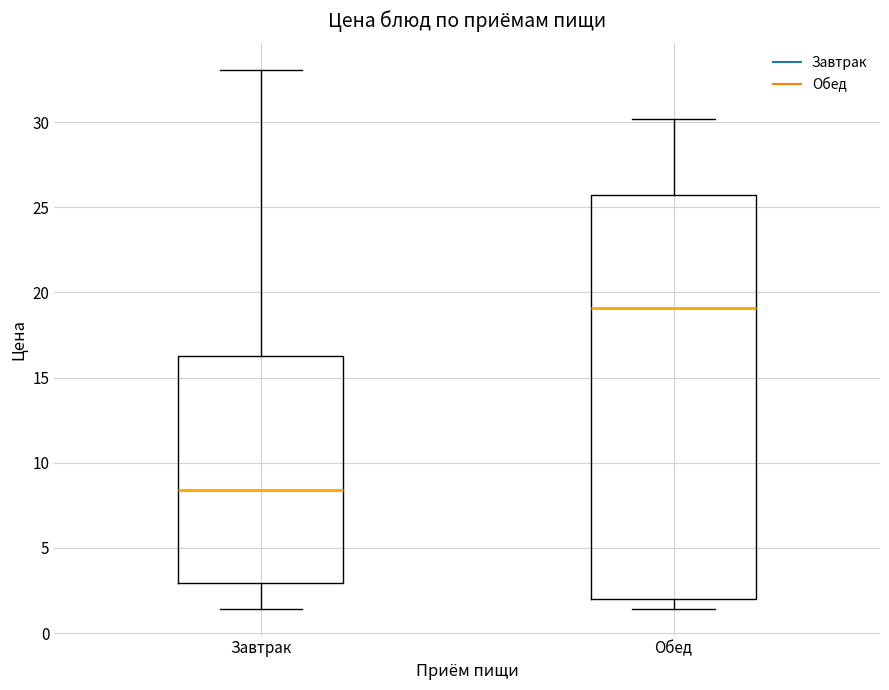

Which box has the lowest median line?

Завтрак